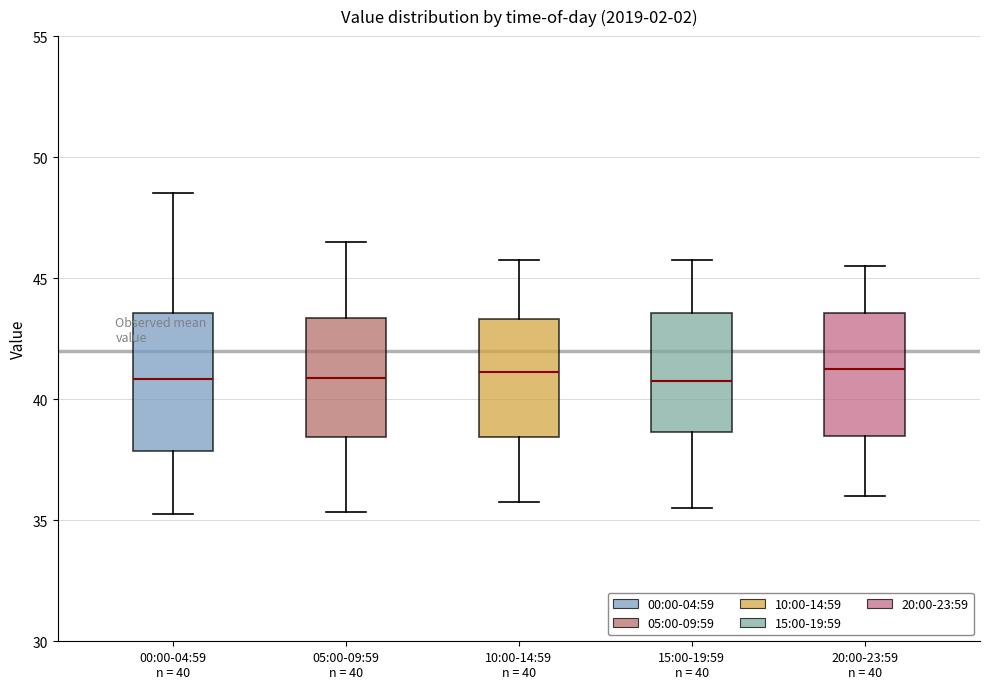

Where does the lower whisker of the box for 10:00-14:59 n = 40 end on the y-axis? The values are not printed on the chart, so give them approximately, as read against the axis.

36.0